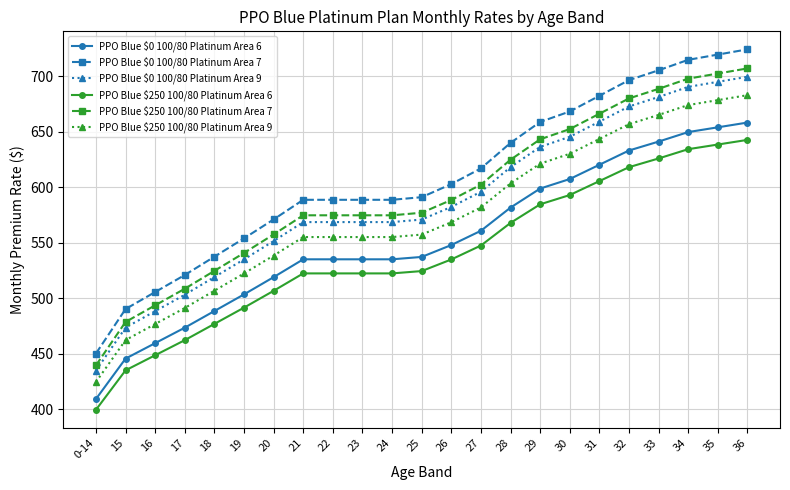

True or false: PPO Blue $0 100/80 Platinum Area 7 and PPO Blue $250 100/80 Platinum Area 7 cross at least once.

False